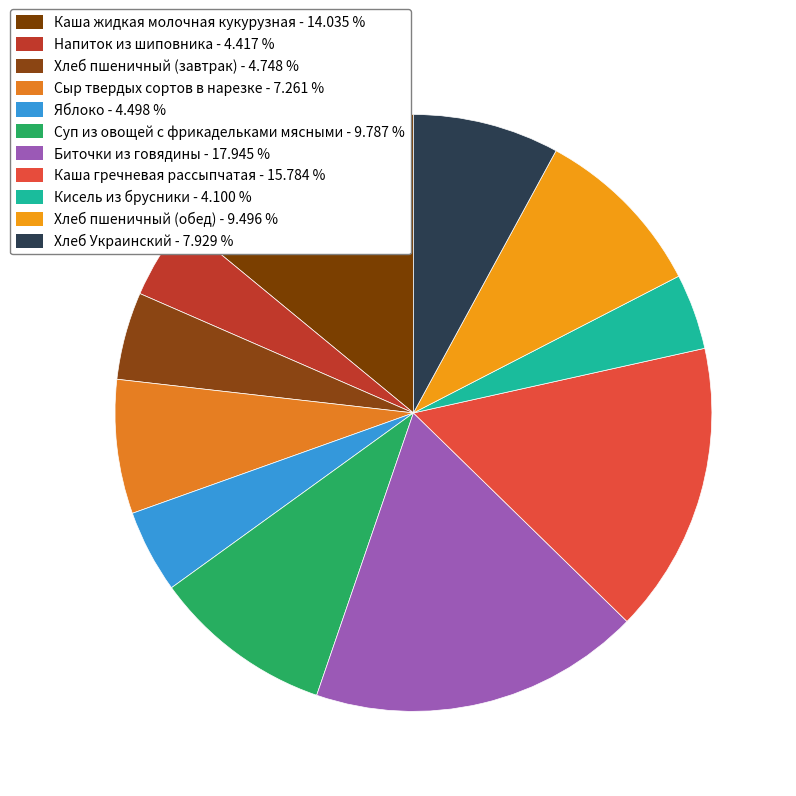

Is it true that Каша жидкая молочная кукурузная is 14% of the pie?

True